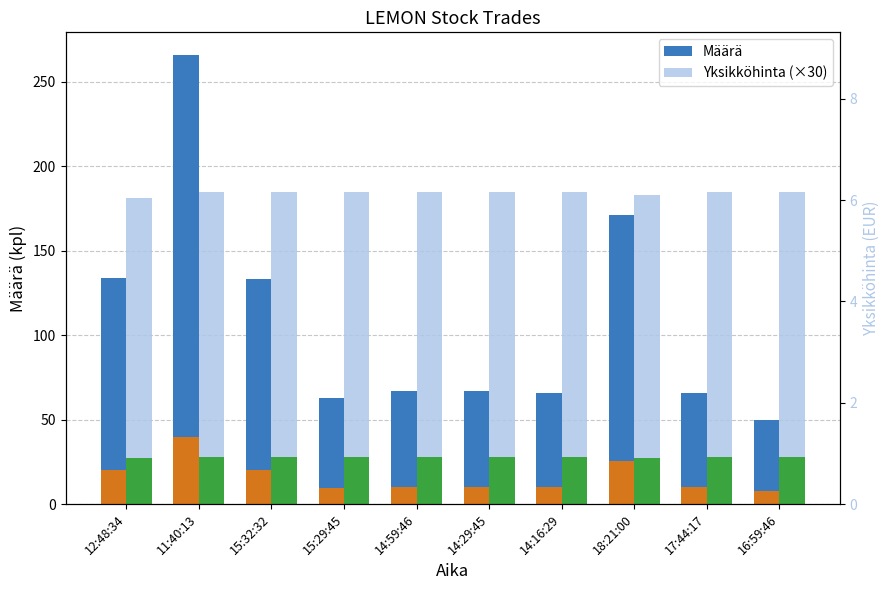

What are all the series names shown in the legend?

Määrä, Yksikköhinta (×30)